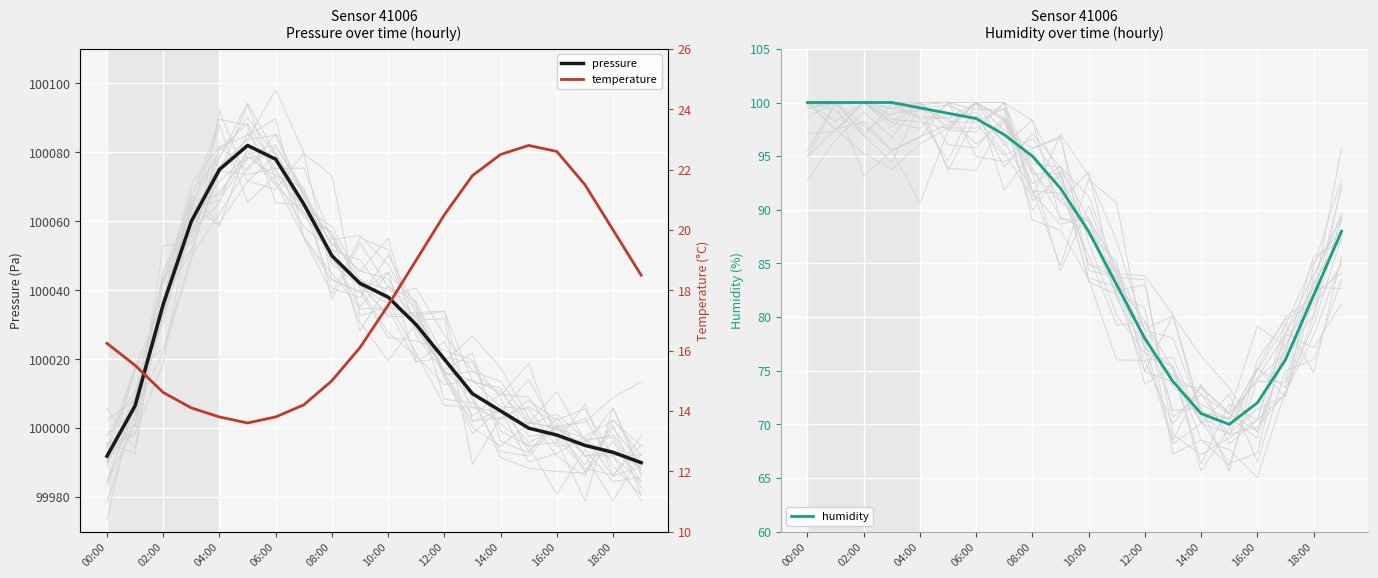

Rank the series by their maximum value, from highest to lowest.

pressure, humidity, temperature